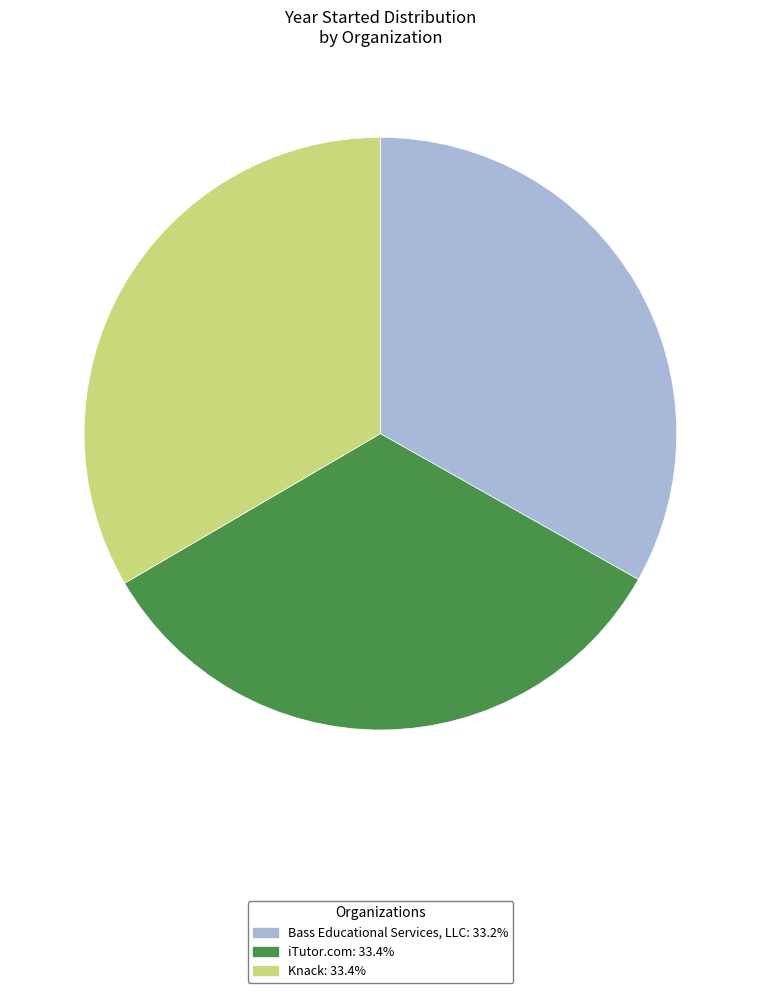

How many slices are in this pie chart?

3